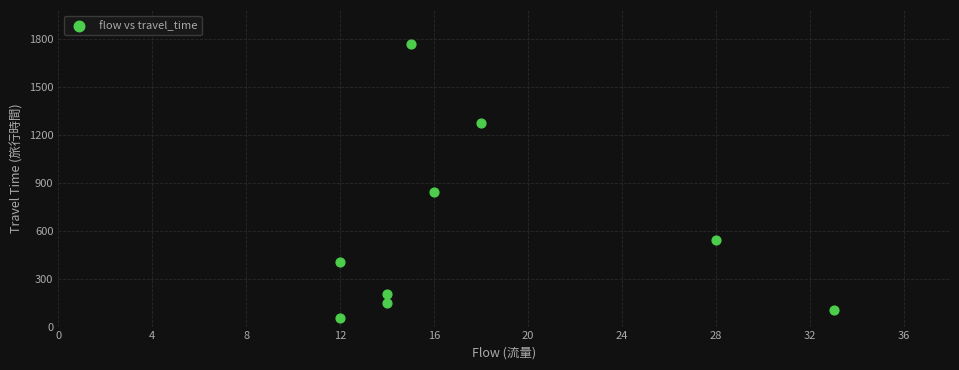

What is the range of X values (max minus min)?

21